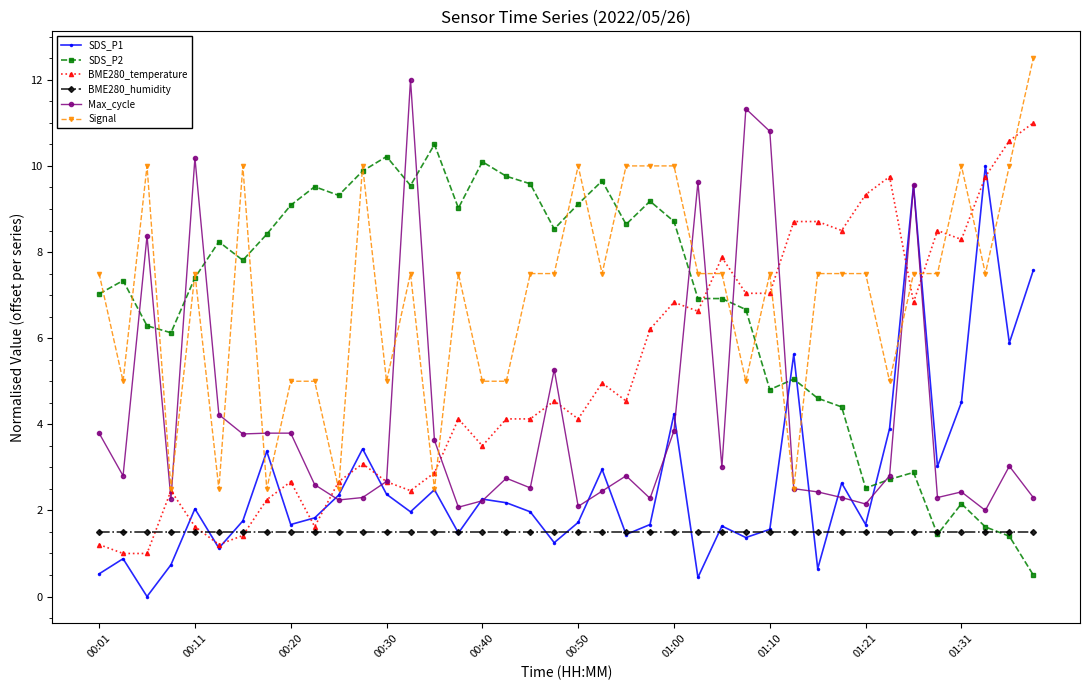

True or false: SDS_P2 has more than 1 points higher than both neighbors.

True